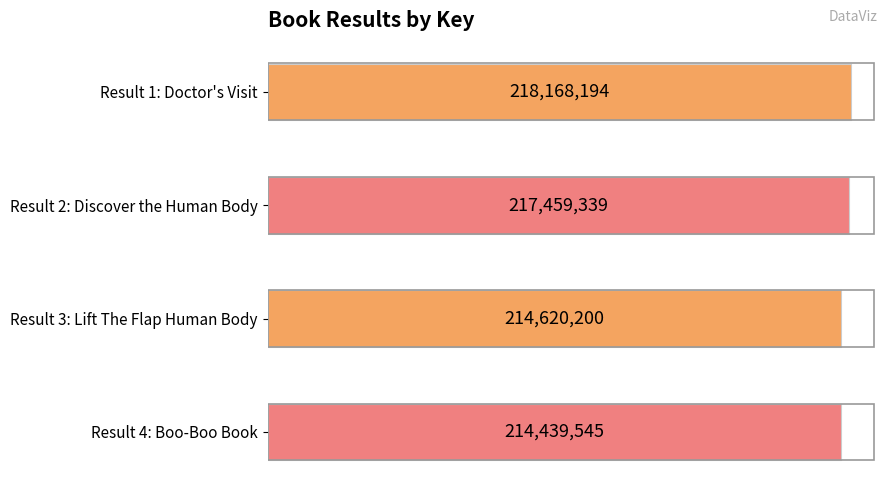

Does the chart contain any negative values?

No